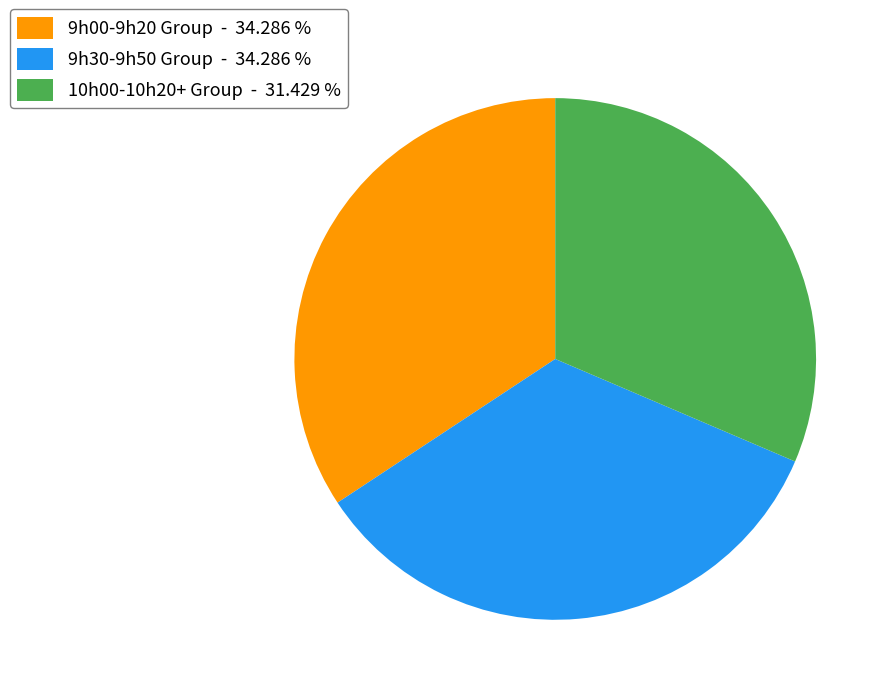

Is there a majority slice in this chart?

No